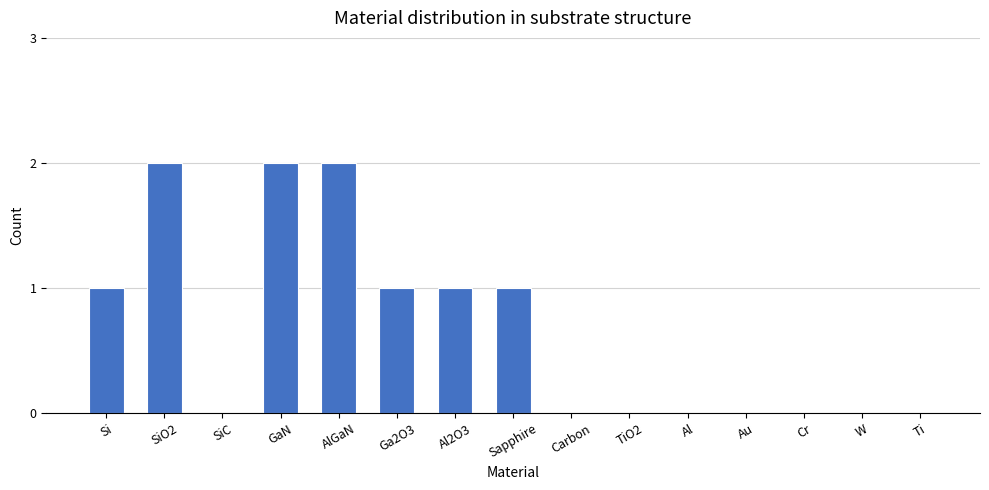

What is the sum of all values?

10